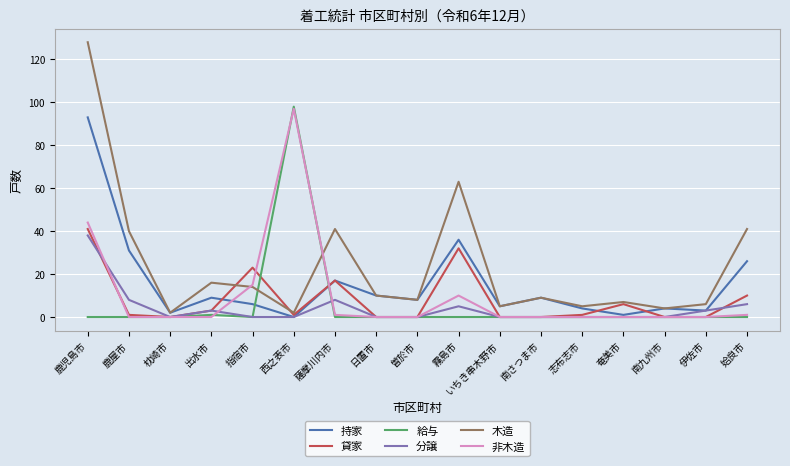

What is the maximum value for 給与?

98